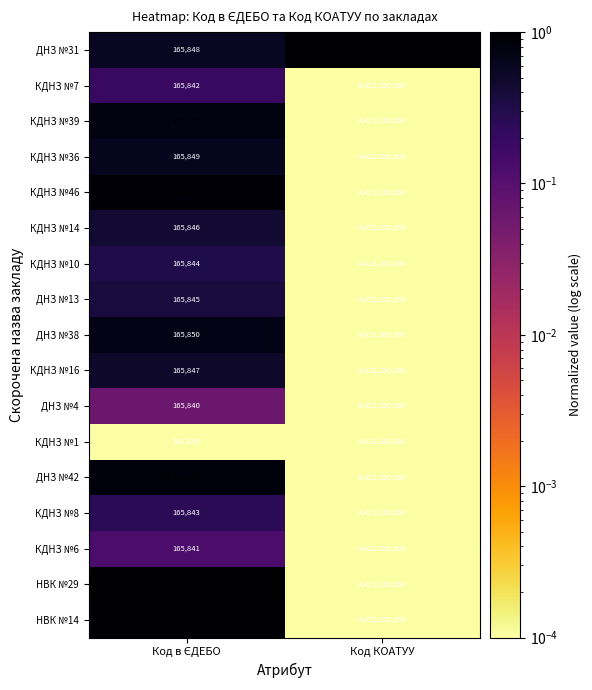

Which series has the widest spread of values?

ДНЗ №31